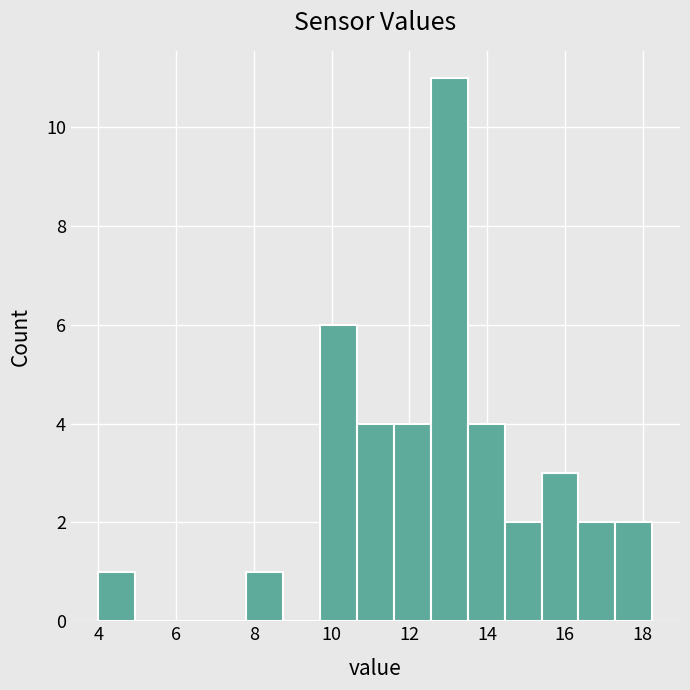

Reading left to right, transcribe this chart: for each bar, give the range it covers on the x-axis and its height. Neither the bar edges nor the heights are printed on the chart, so give them approximately, as read against the axes.

4.00 to 4.95: 1
4.95 to 5.90: 0
5.90 to 6.85: 0
6.85 to 7.80: 0
7.80 to 8.75: 1
8.75 to 9.70: 0
9.70 to 10.65: 6
10.65 to 11.60: 4
11.60 to 12.55: 4
12.55 to 13.50: 11
13.50 to 14.45: 4
14.45 to 15.40: 2
15.40 to 16.35: 3
16.35 to 17.30: 2
17.30 to 18.25: 2